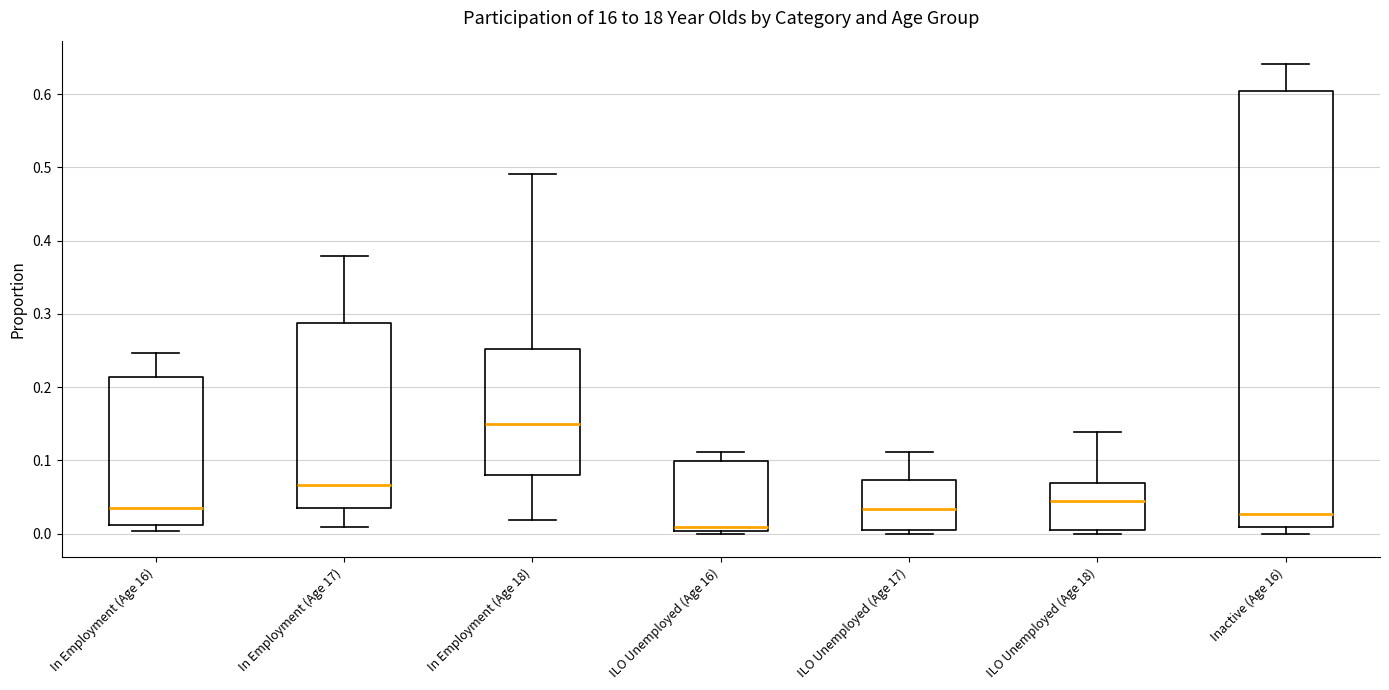

Where does the upper whisker of the box for ILO Unemployed (Age 17) end on the y-axis? The values are not printed on the chart, so give them approximately, as read against the axis.

0.11